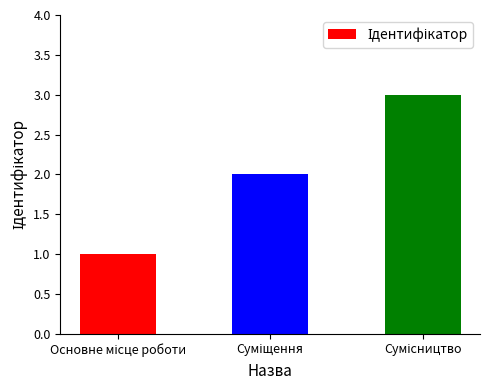

What is the greatest value displayed?

3